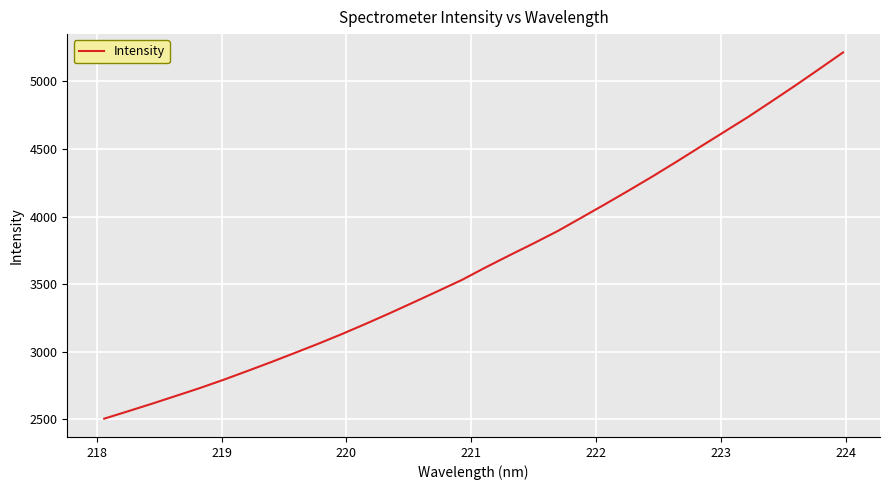

True or false: the data has more than 2 interior local peaks.

False